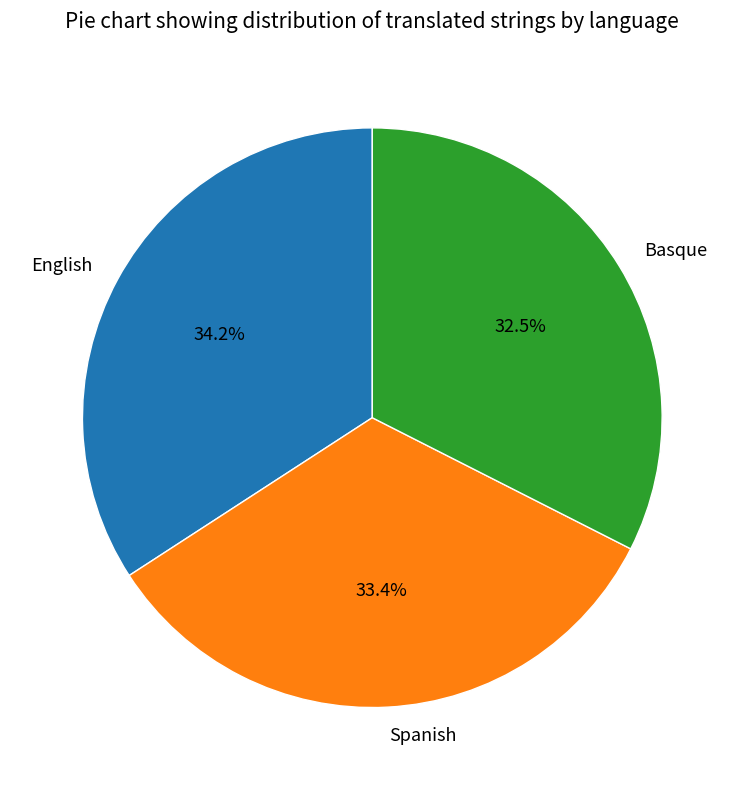

How many slices are in this pie chart?

3